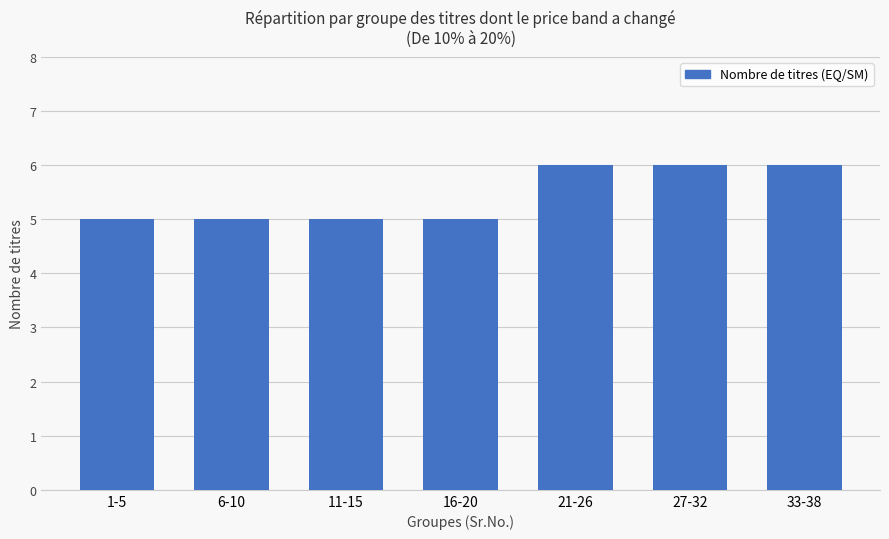

What is the smallest value displayed?

5